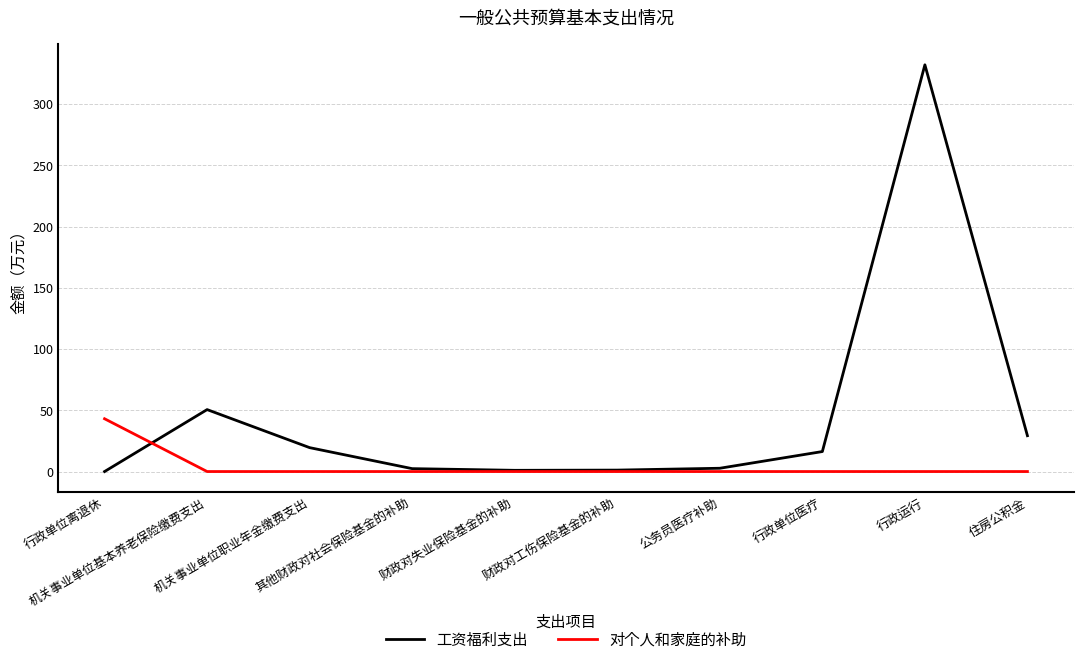

Which series has the largest total across all categories?

工资福利支出